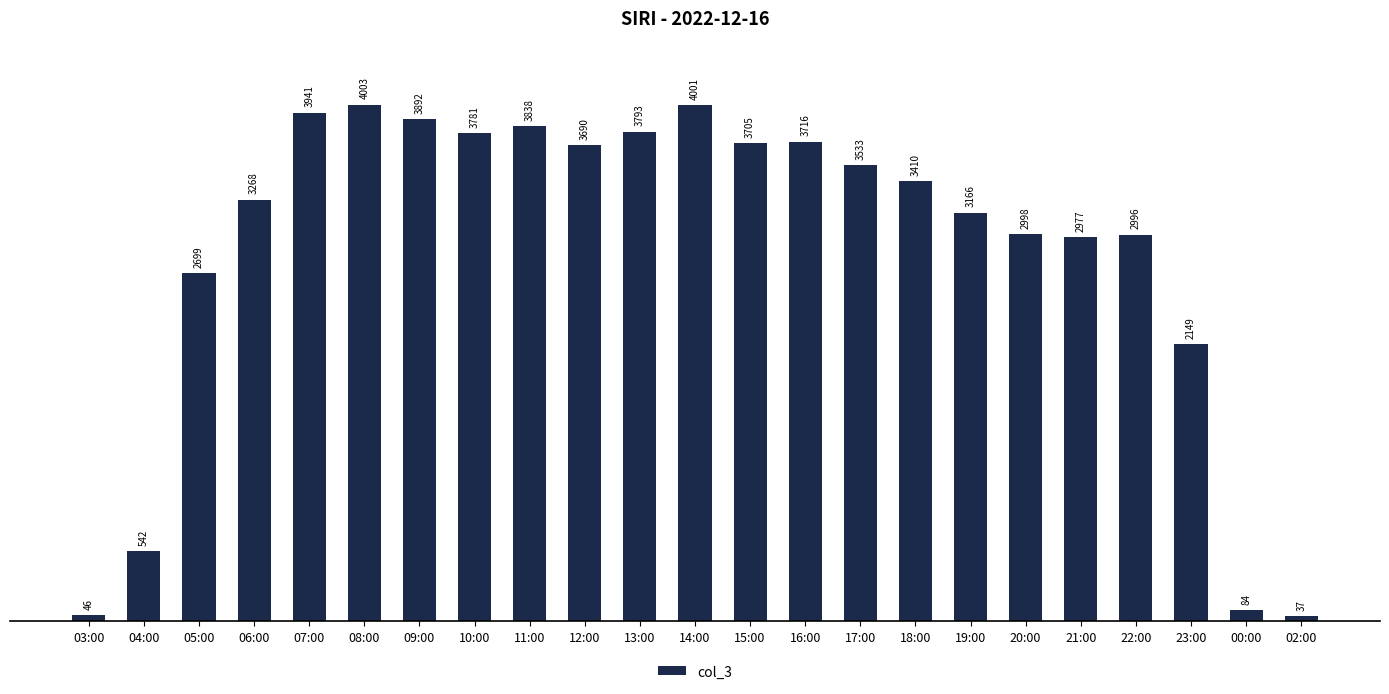

Count the number of data series in this chart.

1